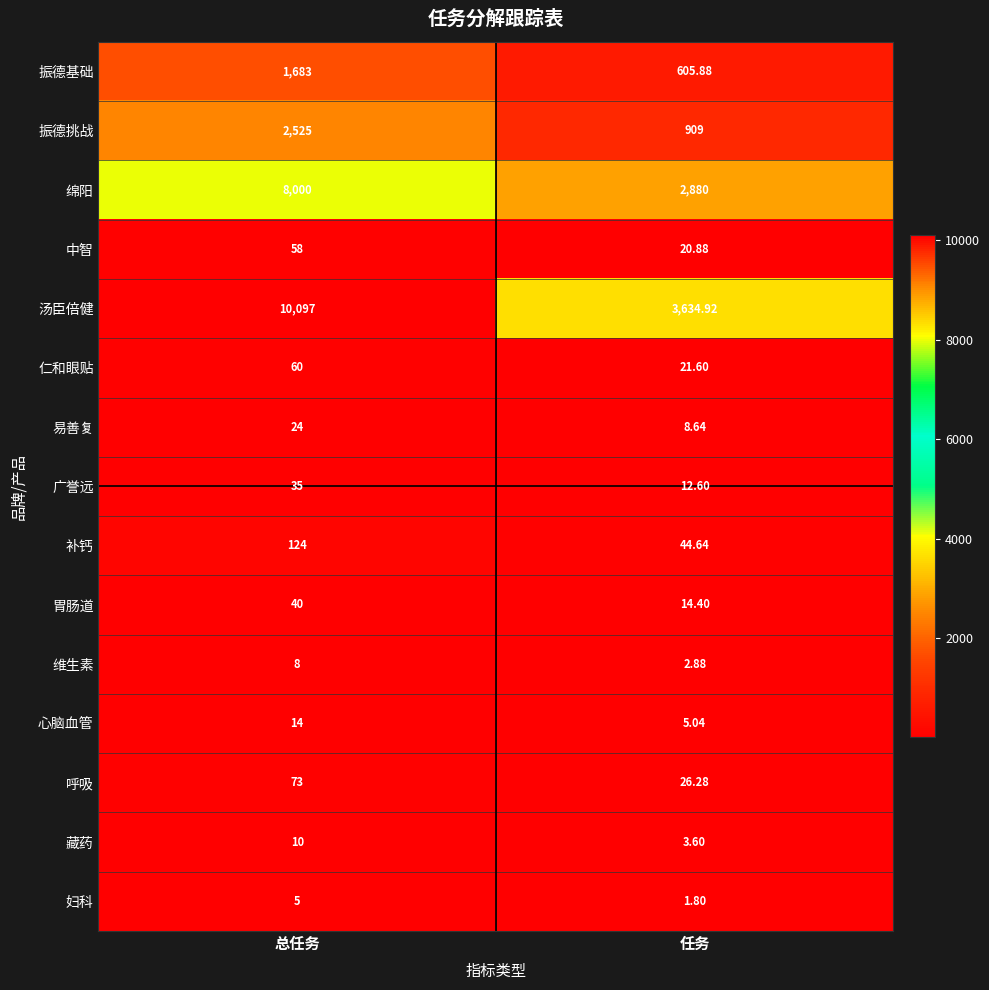

List the series in order of their peak value, lowest first.

妇科, 维生素, 藏药, 心脑血管, 易善复, 广誉远, 胃肠道, 中智, 仁和眼贴, 呼吸, 补钙, 振德基础, 振德挑战, 绵阳, 汤臣倍健